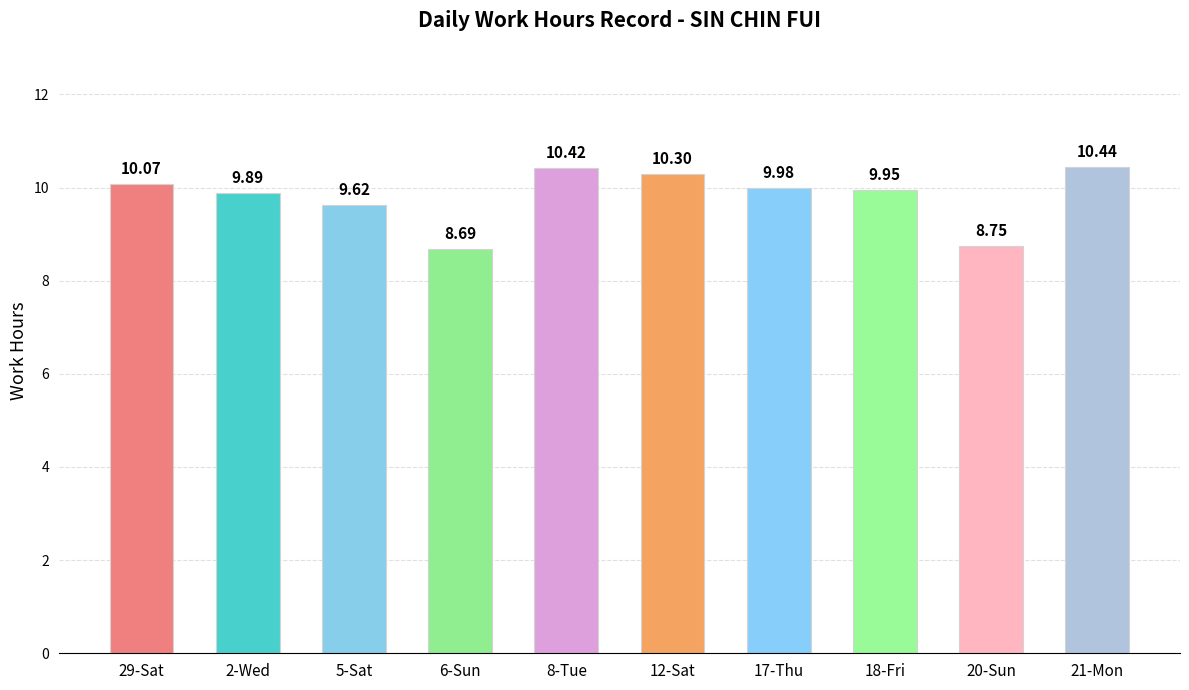

What is the sum of all values?

98.1